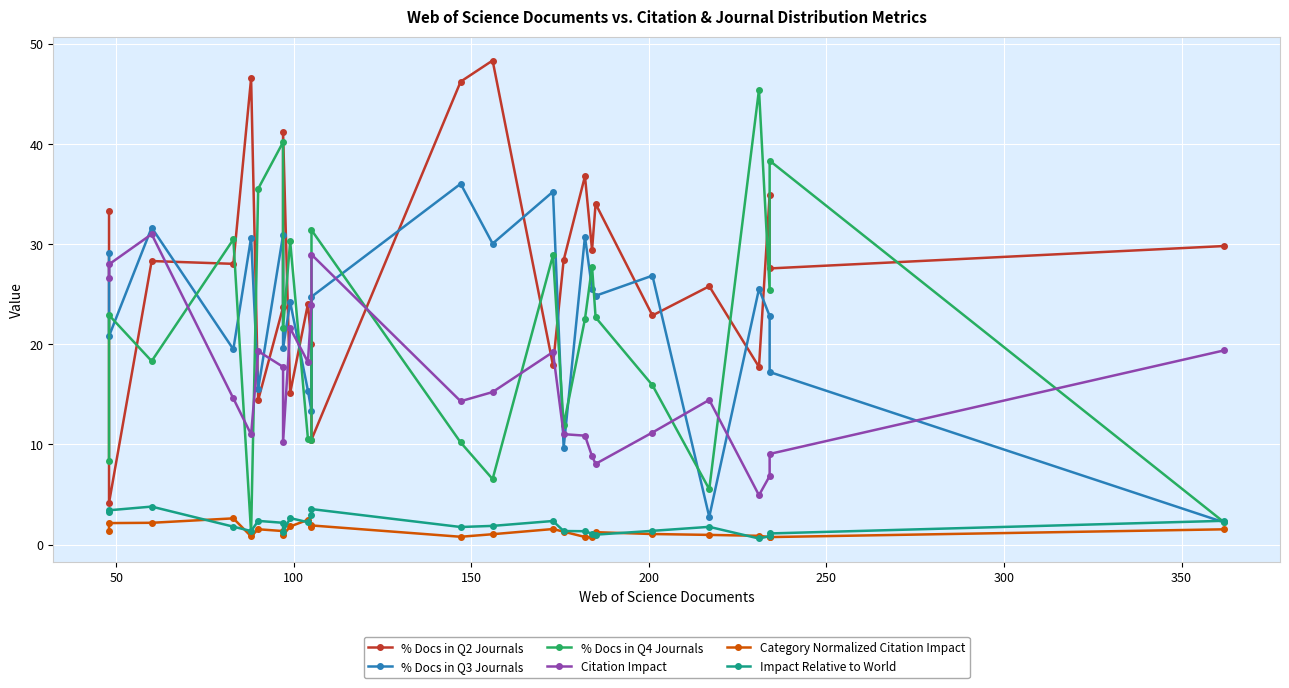

In Citation Impact, how many points are lower than both neighbors (excluding endpoints)?

6